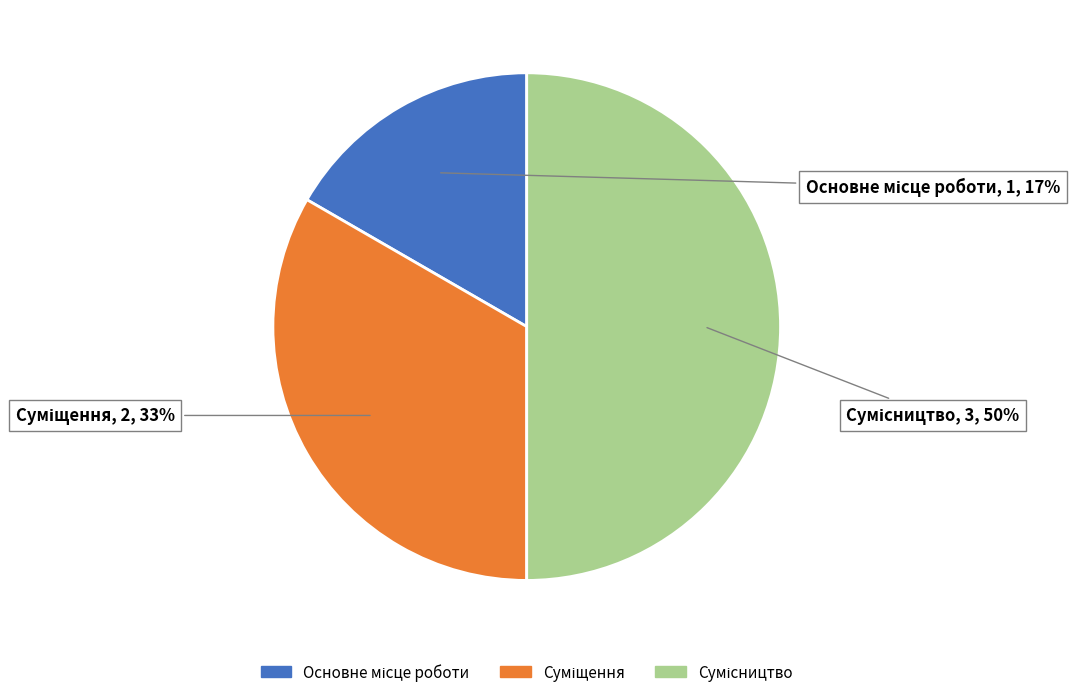

To the nearest percent, what is the difference between the largest and smallest slice percentages?

33%